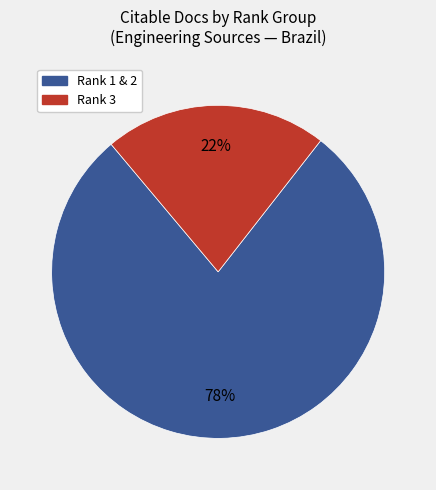

Which category has the biggest portion of the pie?

Rank 1 & 2